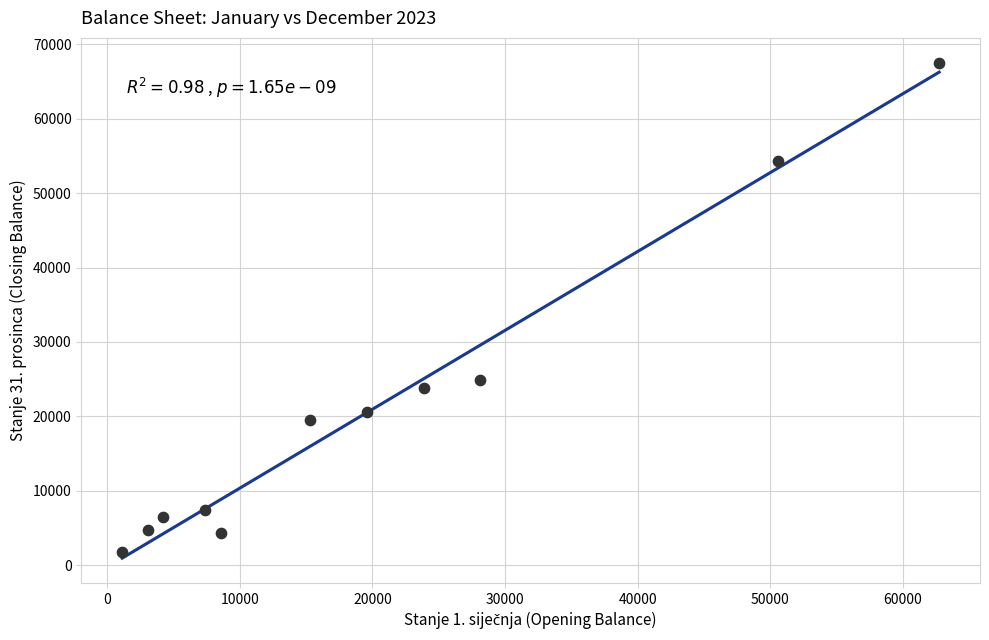

What Y value in the scatter plot is closest to 34667?

24835.1